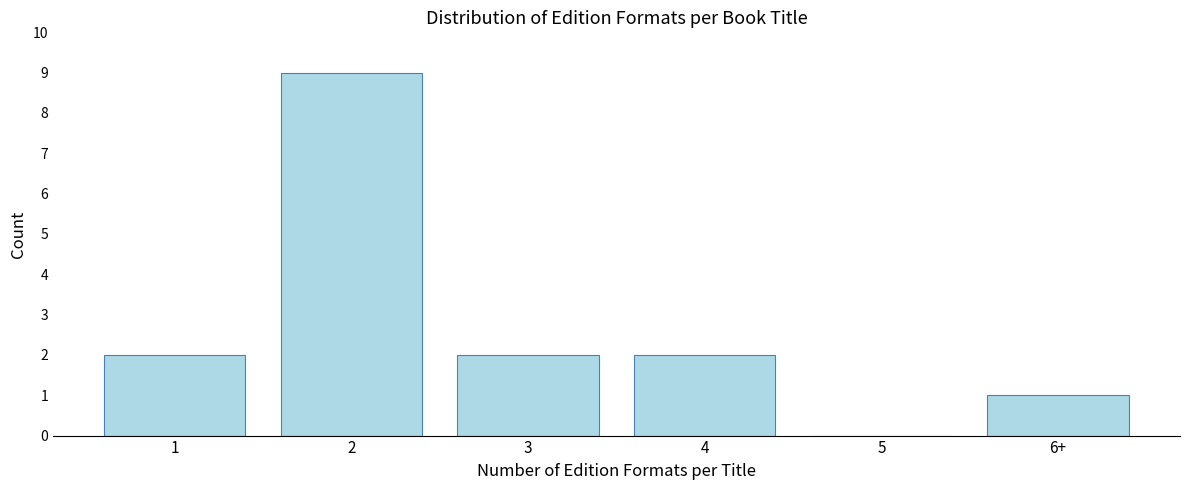

Reading right to left, list all the values displayed in this chart.

6+=1	5=0	4=2	3=2	2=9	1=2